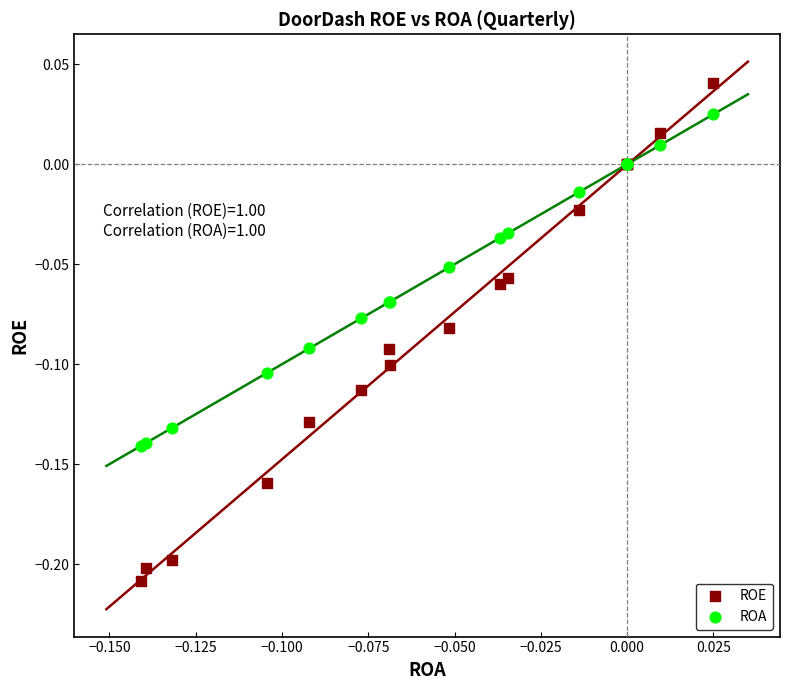

Which series contains the highest Y value?

ROE